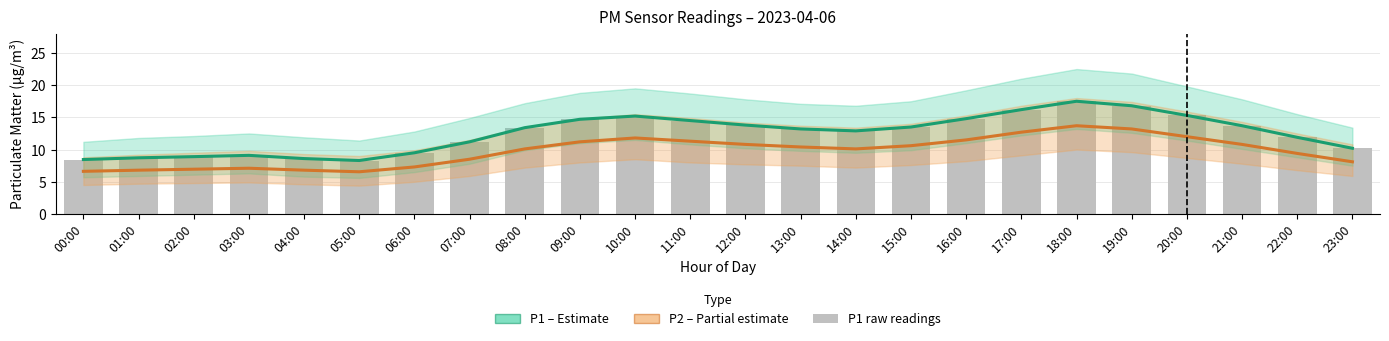

Which label corresponds to the smallest value in the chart?

05:00